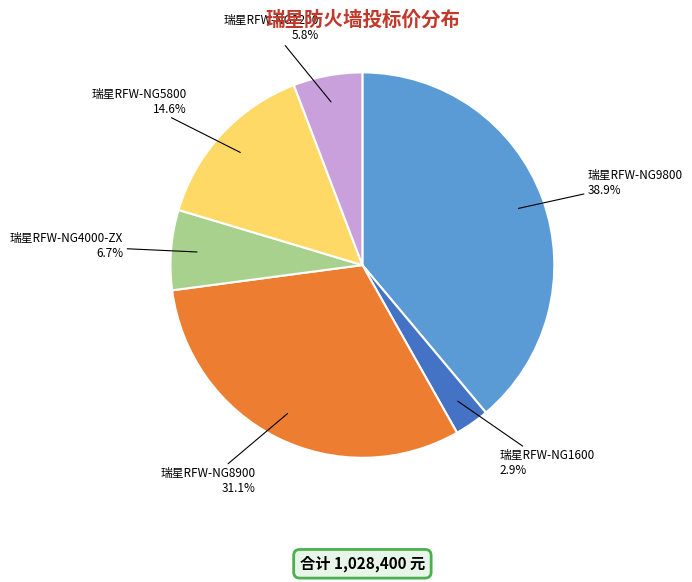

To the nearest percent, what percentage of the pie is 瑞星RFW-NG9800?

39%